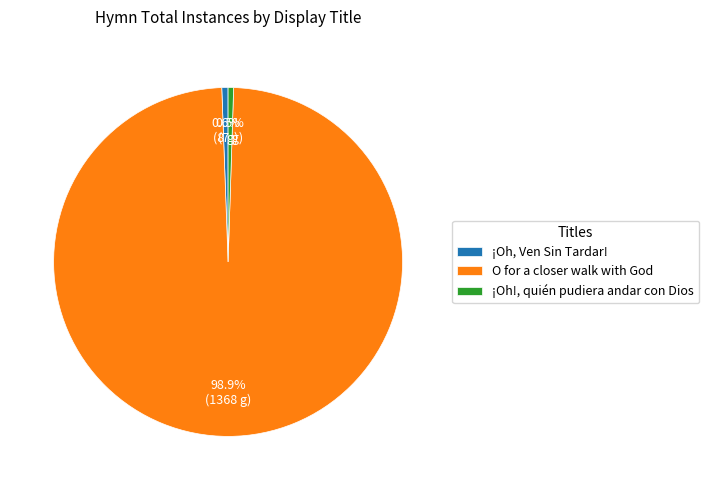

What portion of the pie excludes O for a closer walk with God?

1.1%